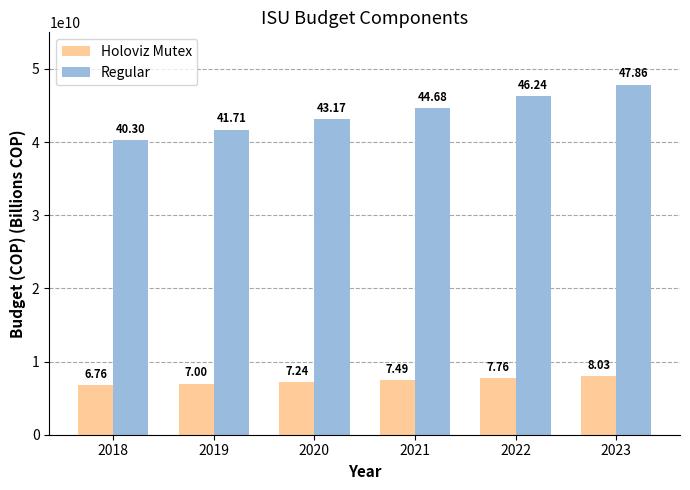

Does the chart contain any negative values?

No